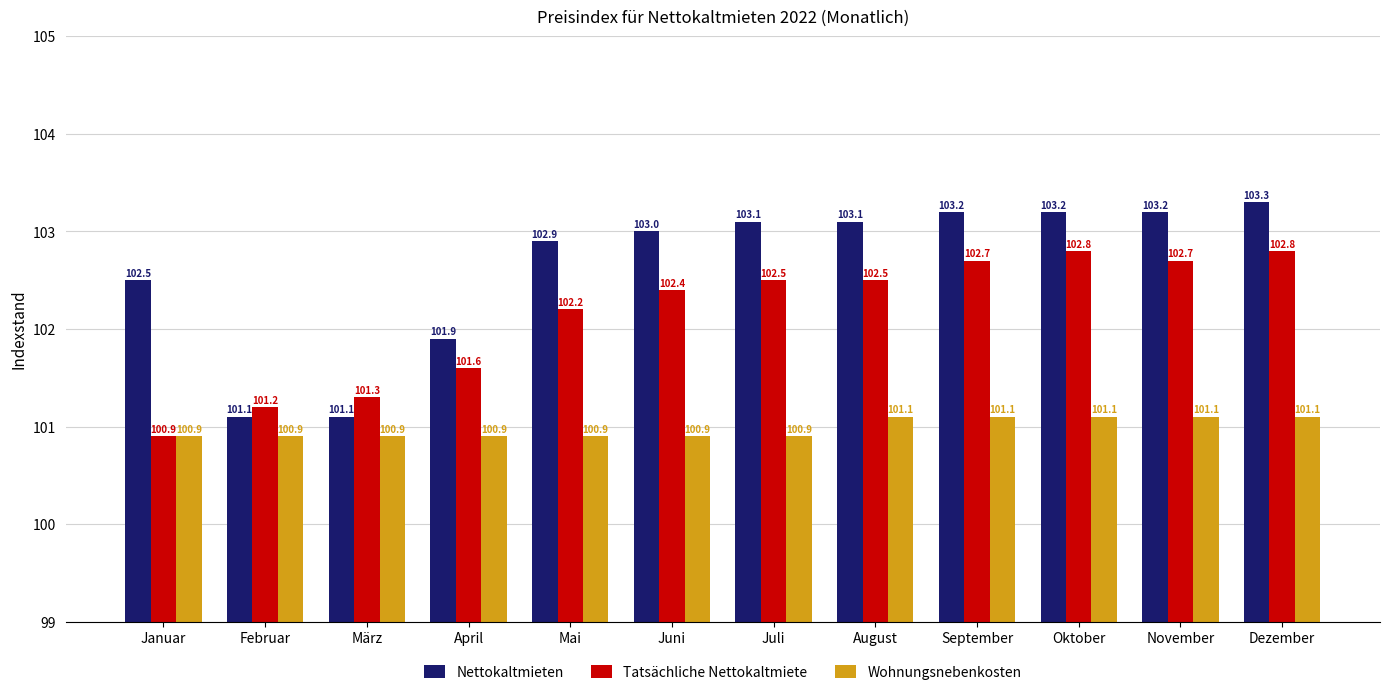

Rank the series by their maximum value, from lowest to highest.

Wohnungsnebenkosten, Tatsächliche Nettokaltmiete, Nettokaltmieten